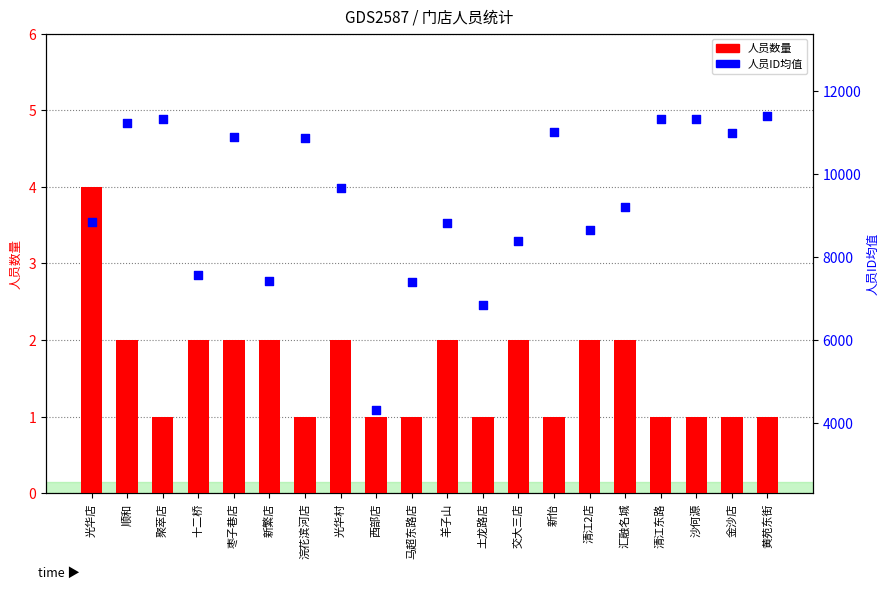

What is the total value across all series at 金沙店?

10996